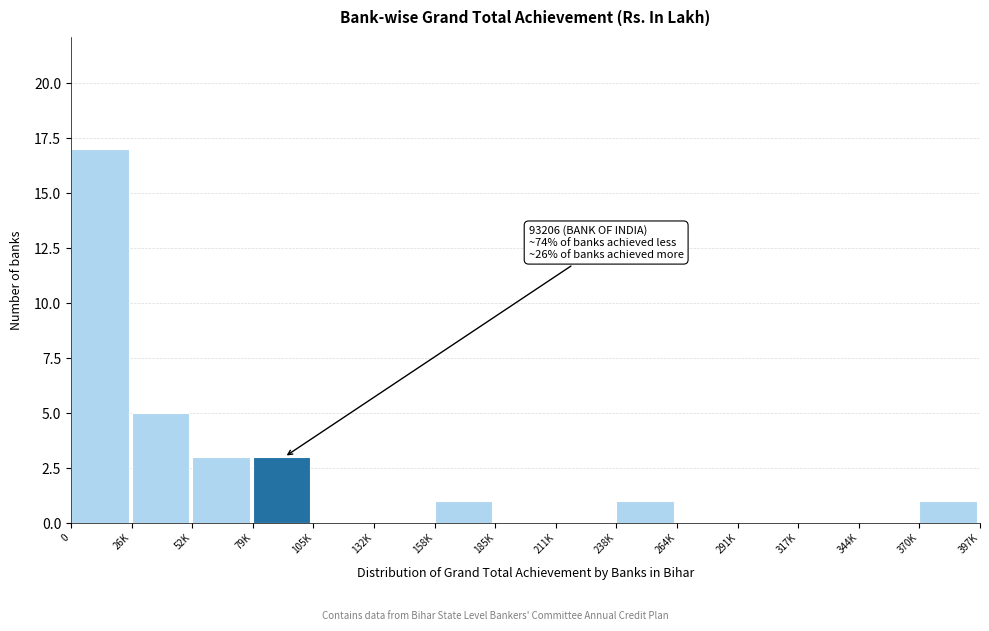

What is the sum of all values?

31